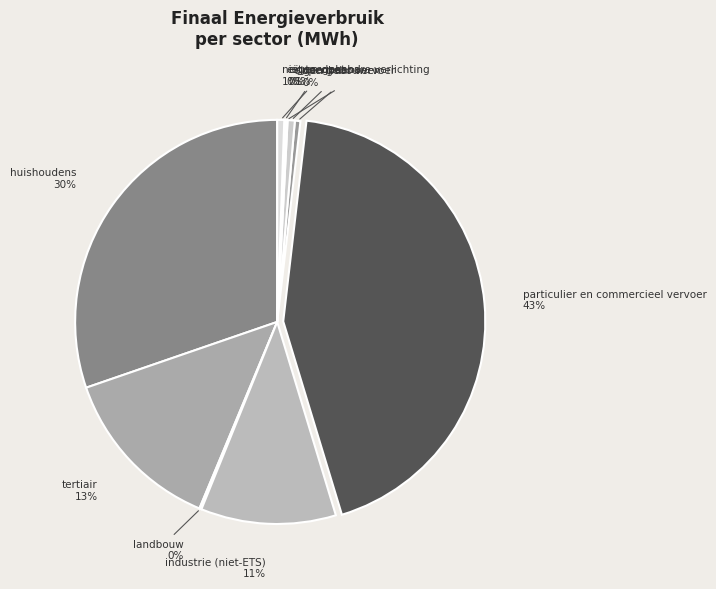

True or false: eigen gebouwen accounts for 1% of the total.

True